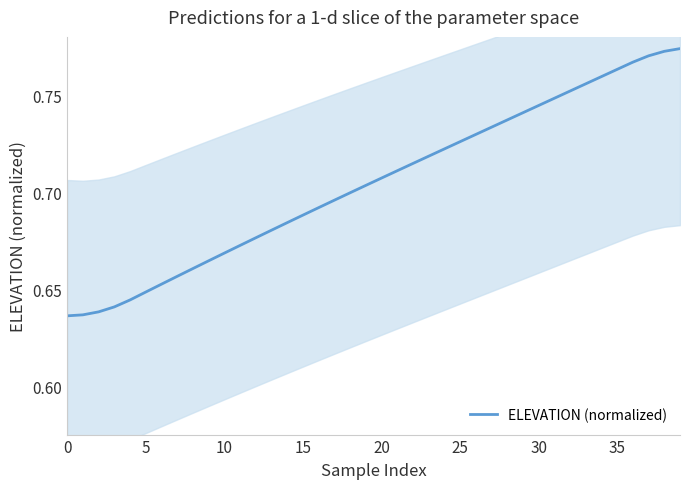

What is the sum of the values at 20 and 33?

1.5